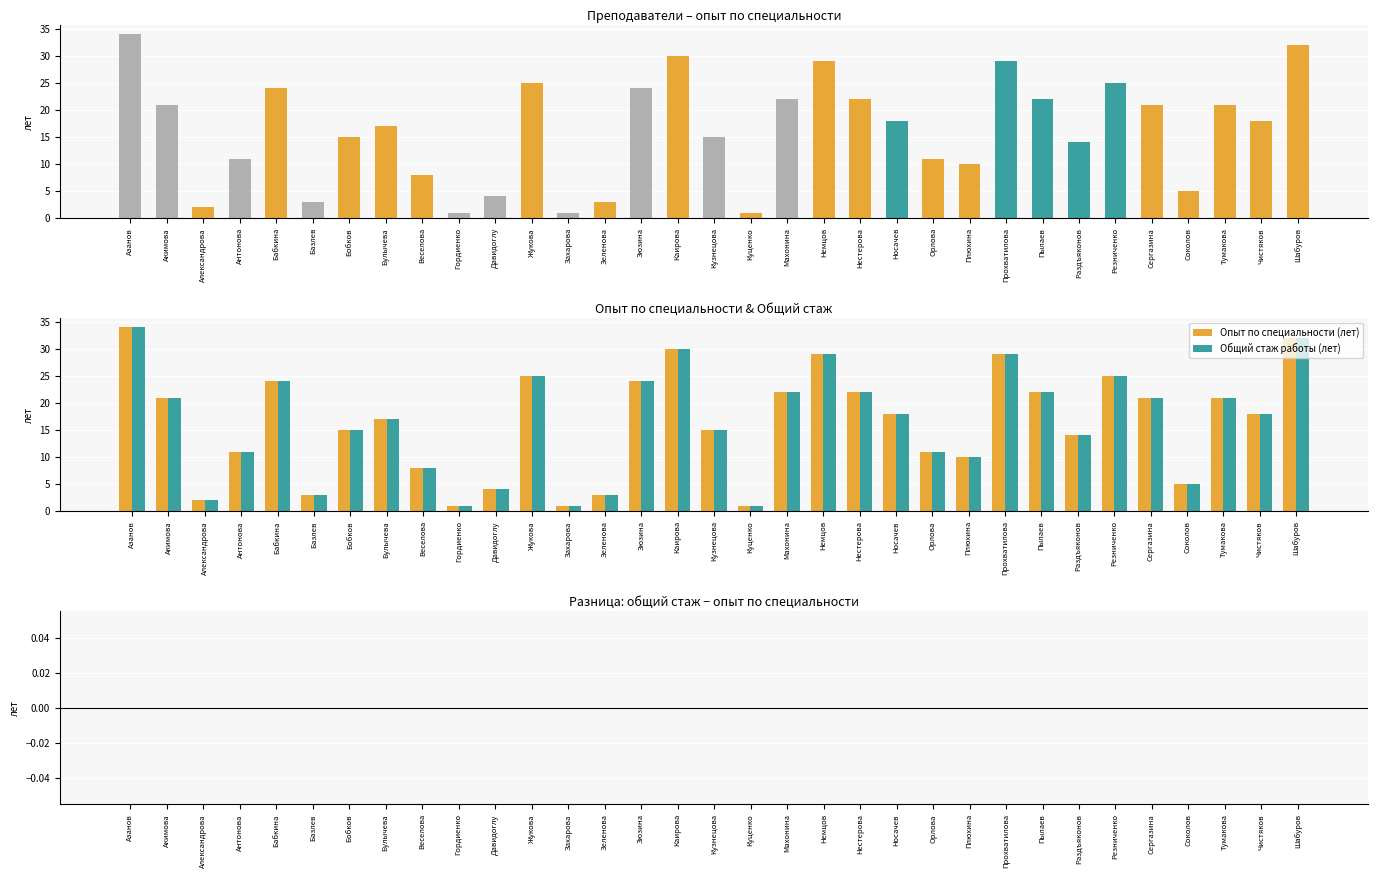

What is the sum of all Общий стаж работы (лет) values?

538